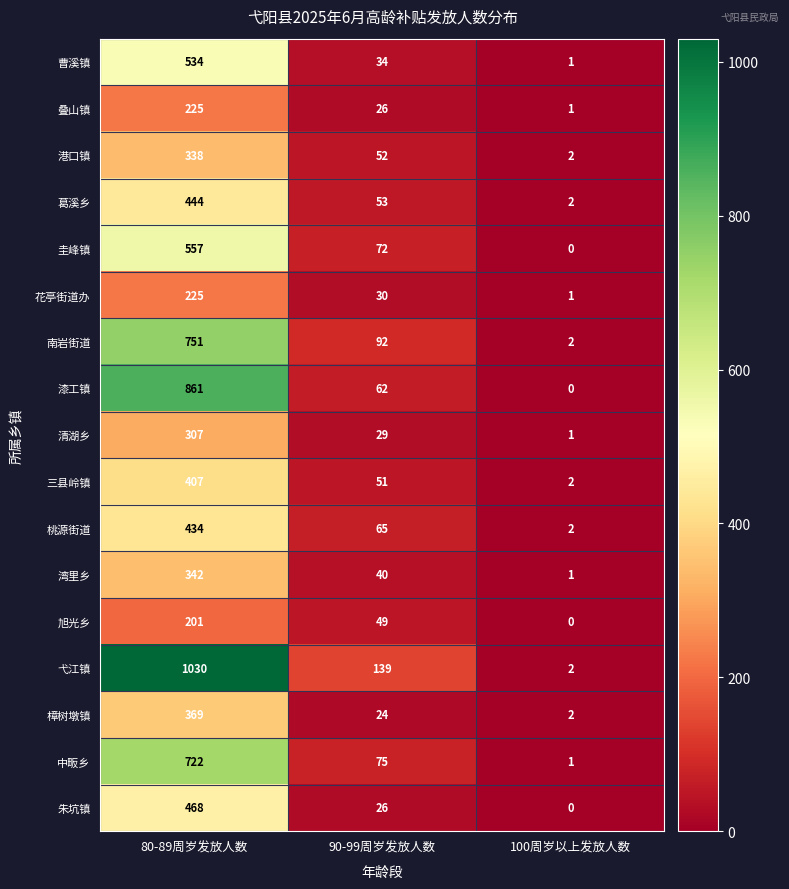

Count the 南岩街道 values in the range 2 to 751.

3